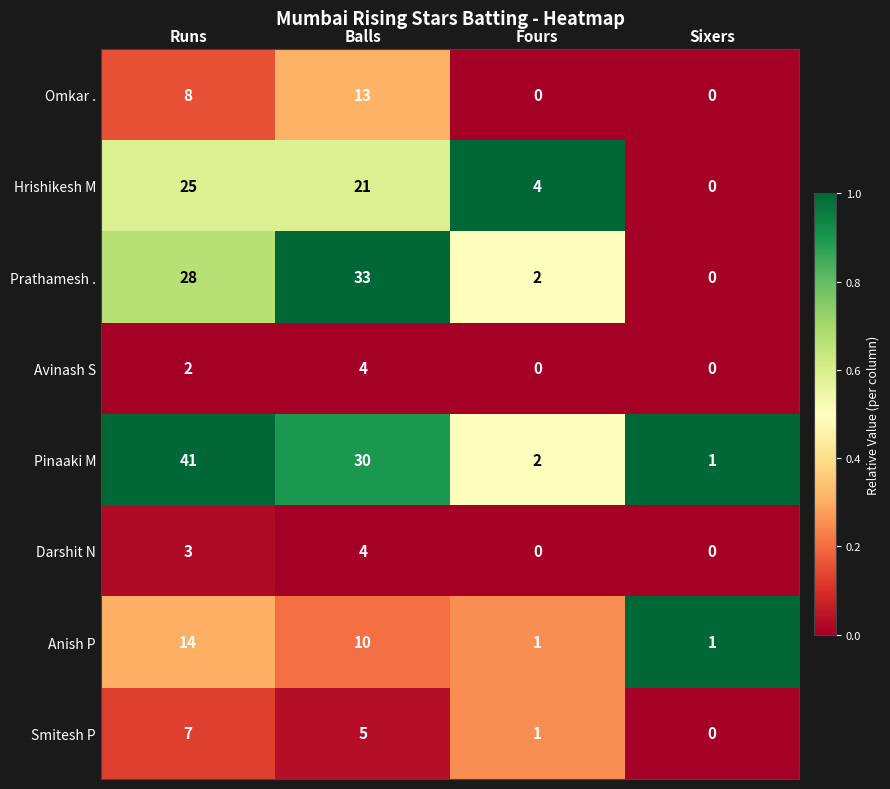

Where is Prathamesh . nearest to the value 16?

Runs